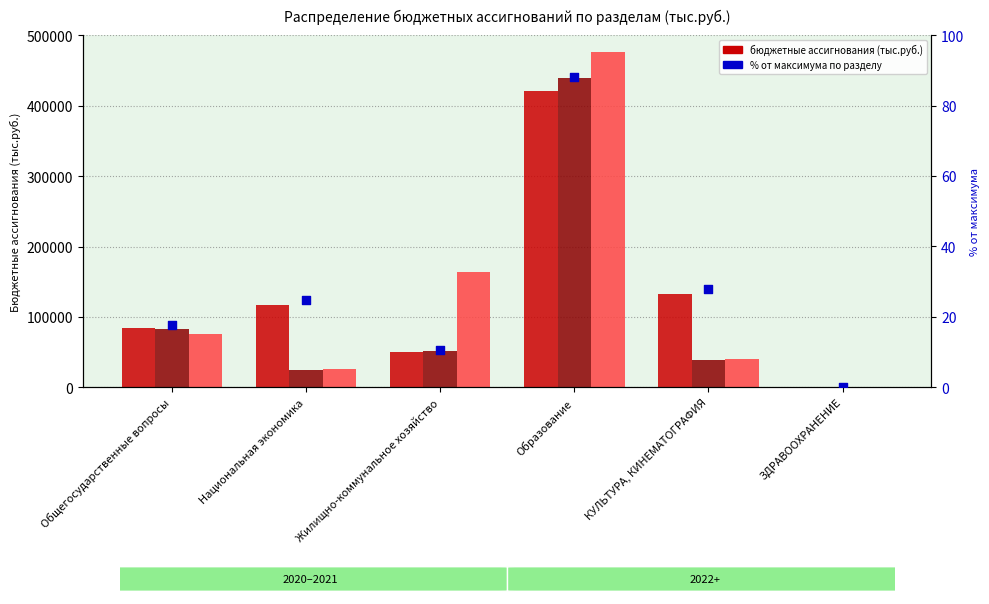

What is the ratio of the value at Образование to the value at Национальная экономика?

3.6